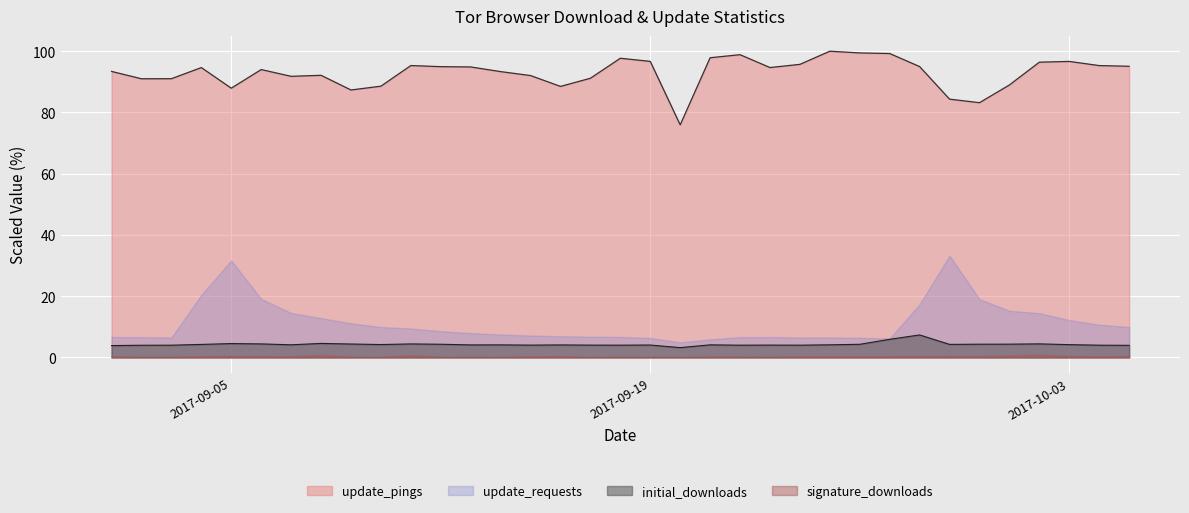

Which has a higher value, 2017-10-04 or 2017-09-05?

2017-09-05